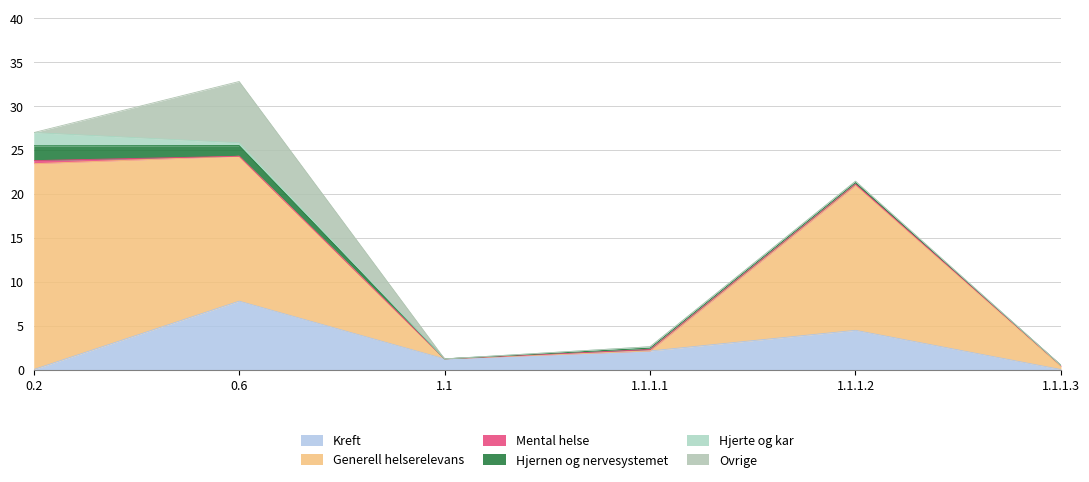

Which series has the largest range (max minus min)?

Generell helserelevans